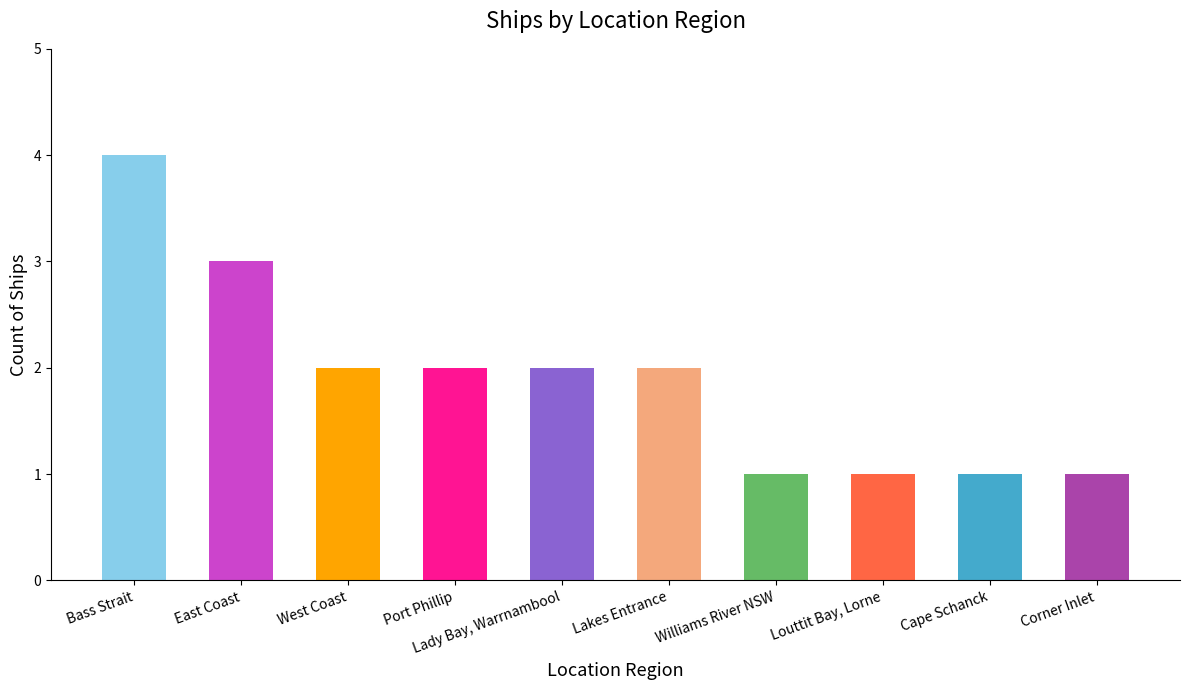

Count the values in the range 1 to 2.

8